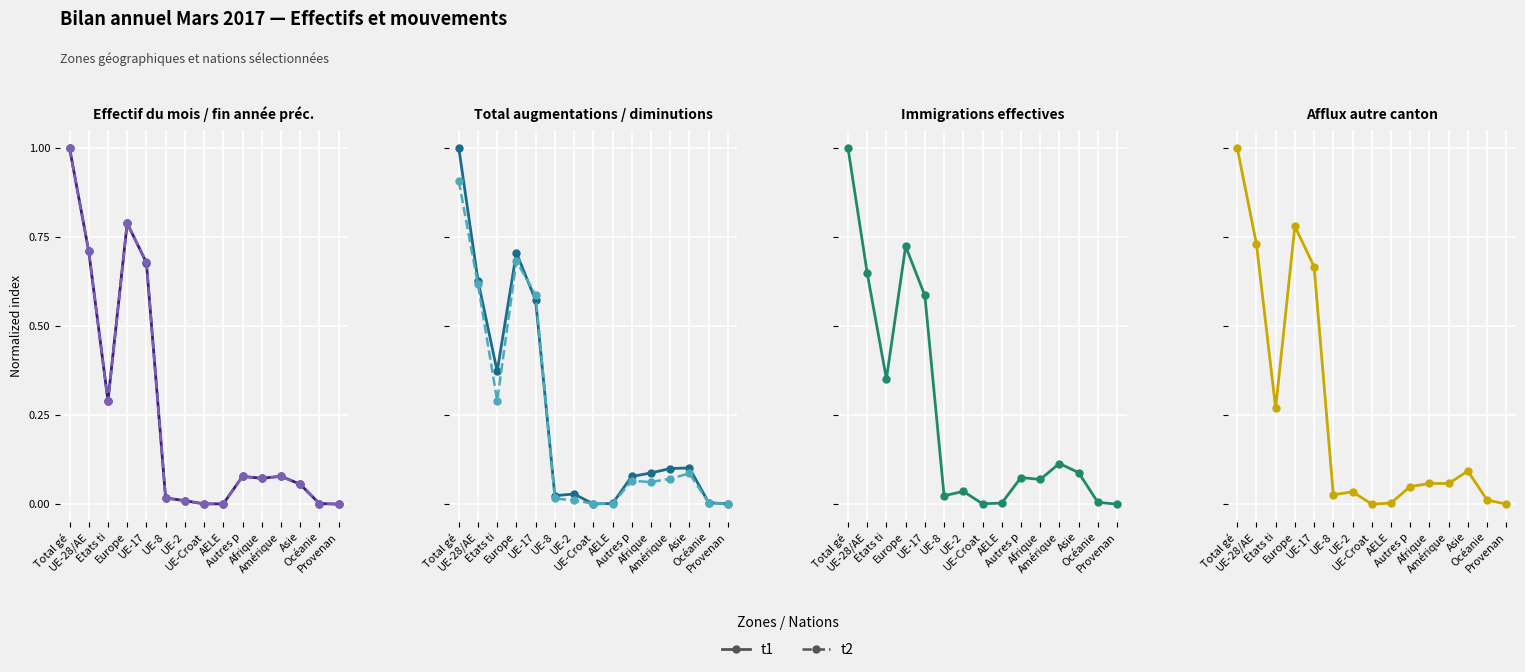

What is the highest value of the t2 series?

0.9